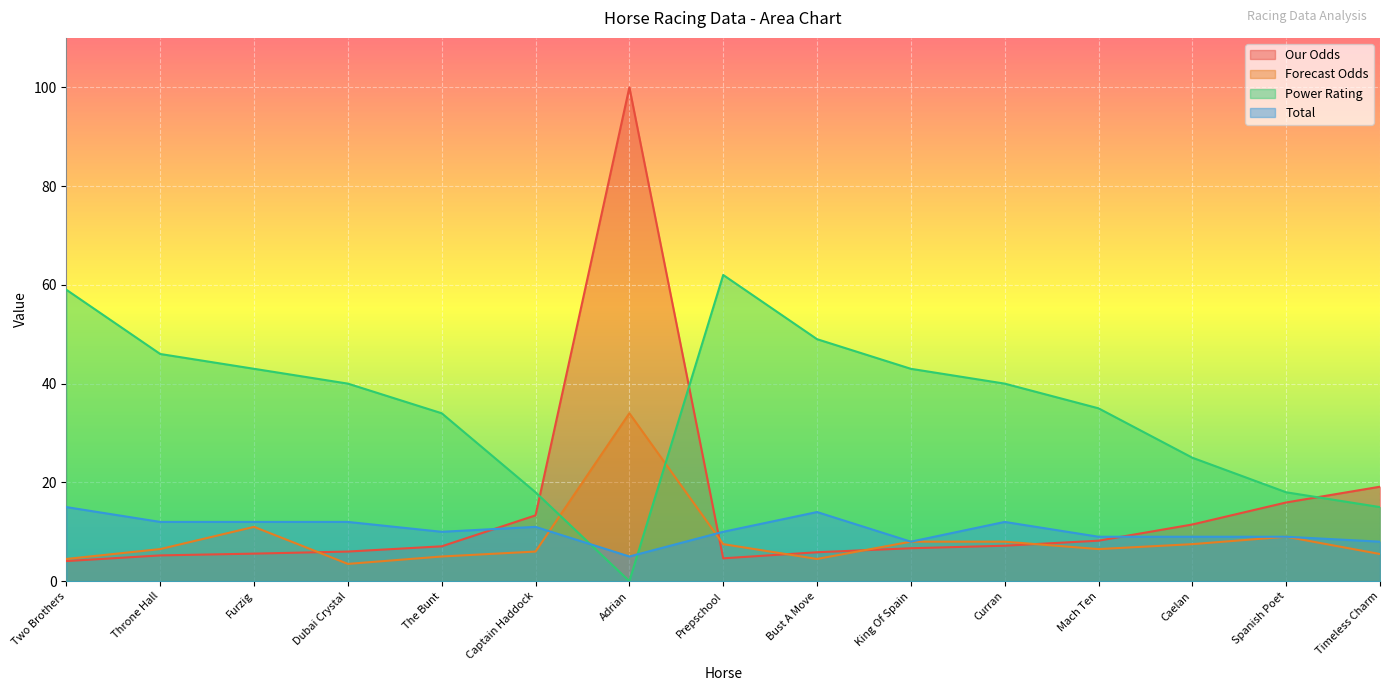

Rank the categories by Forecast Odds value from lowest to highest.

Dubai Crystal, Two Brothers, Bust A Move, The Bunt, Timeless Charm, Captain Haddock, Throne Hall, Mach Ten, Prepschool, Caelan, King Of Spain, Curran, Spanish Poet, Furzig, Adrian